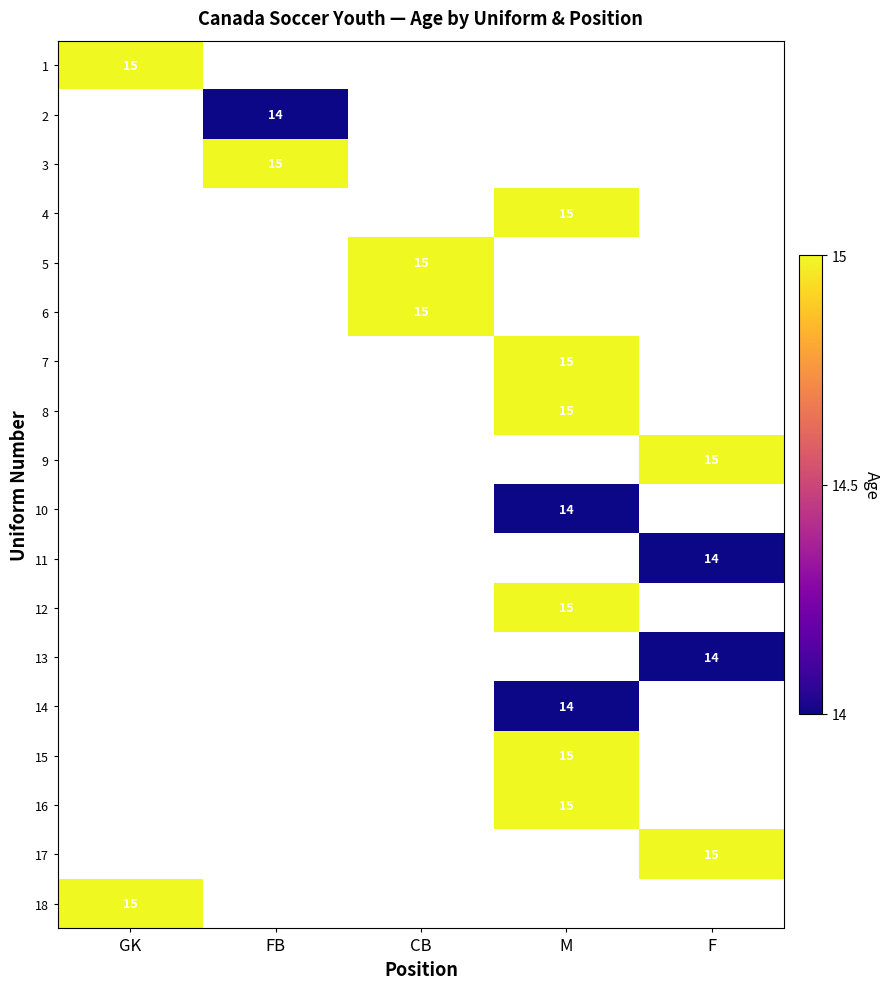

Which category has the lowest value across all series?

FB